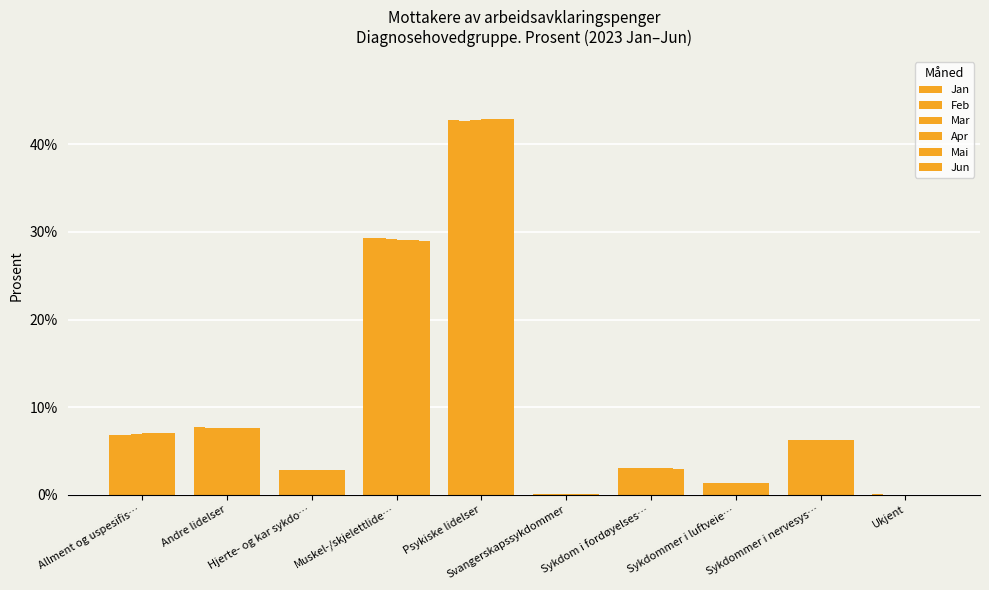

List the series in order of their peak value, lowest first.

Feb, Jan, Mar, Apr, Mai, Jun